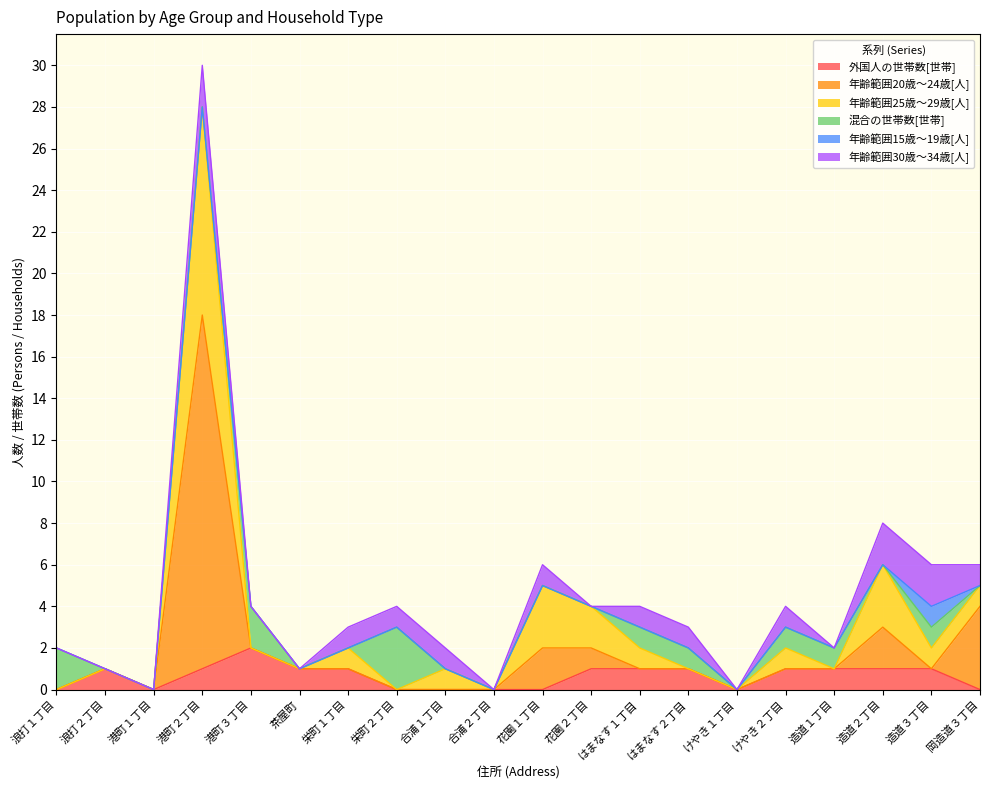

Which series has the widest spread of values?

年齢範囲20歳～24歳[人]